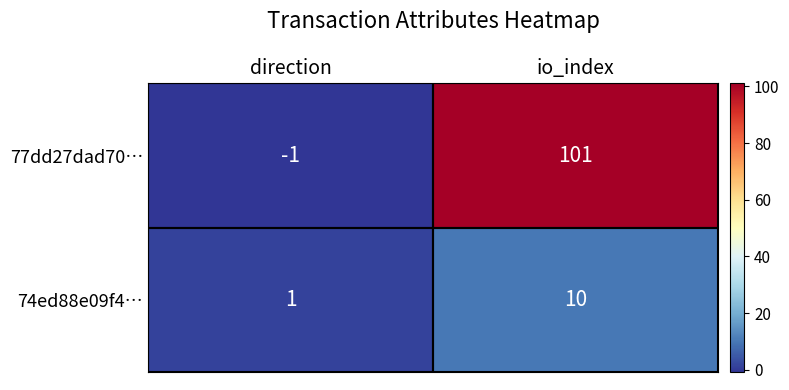

Count the number of categories in the chart.

2